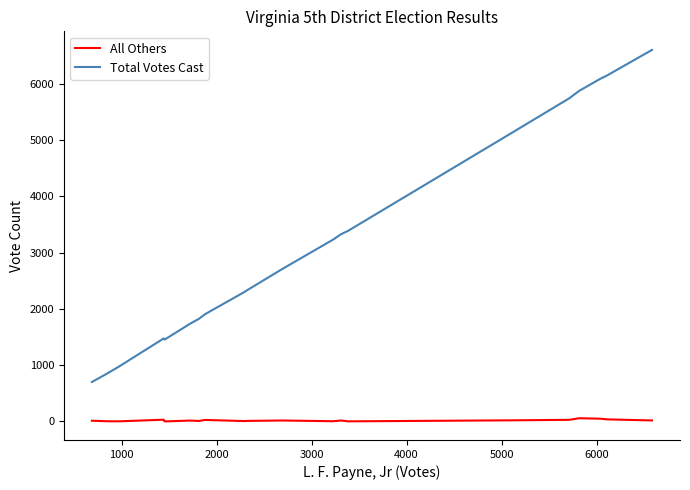

Which series has the widest spread of values?

Total Votes Cast